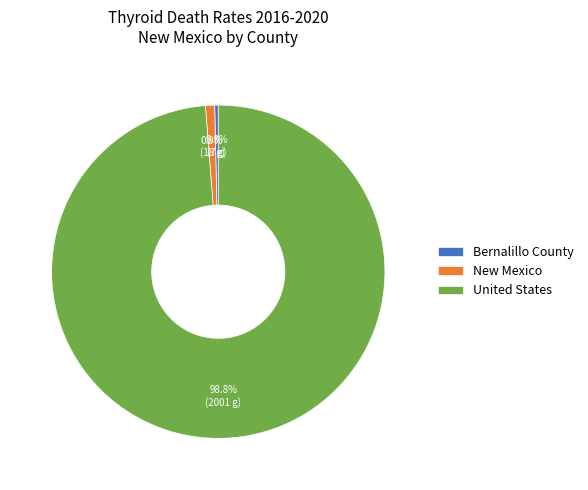

To the nearest percent, what is the difference between the largest and smallest slice percentages?

98%